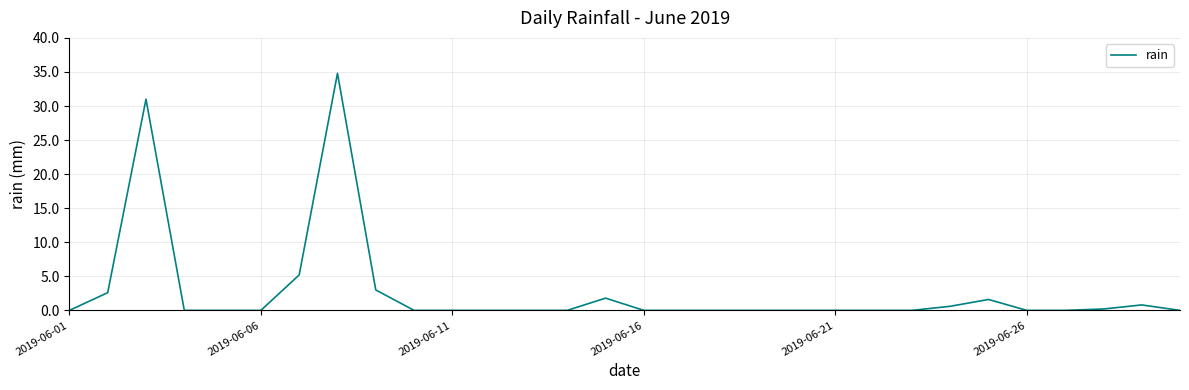

Does the chart have visible grid lines?

Yes